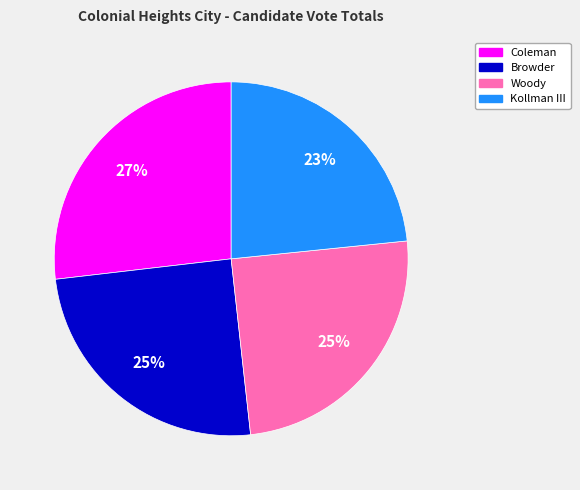

To the nearest percent, what is the average slice percentage?

25%